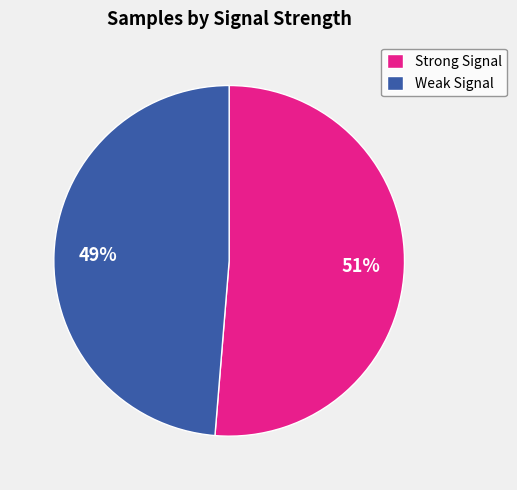

What is the majority slice?

Strong Signal